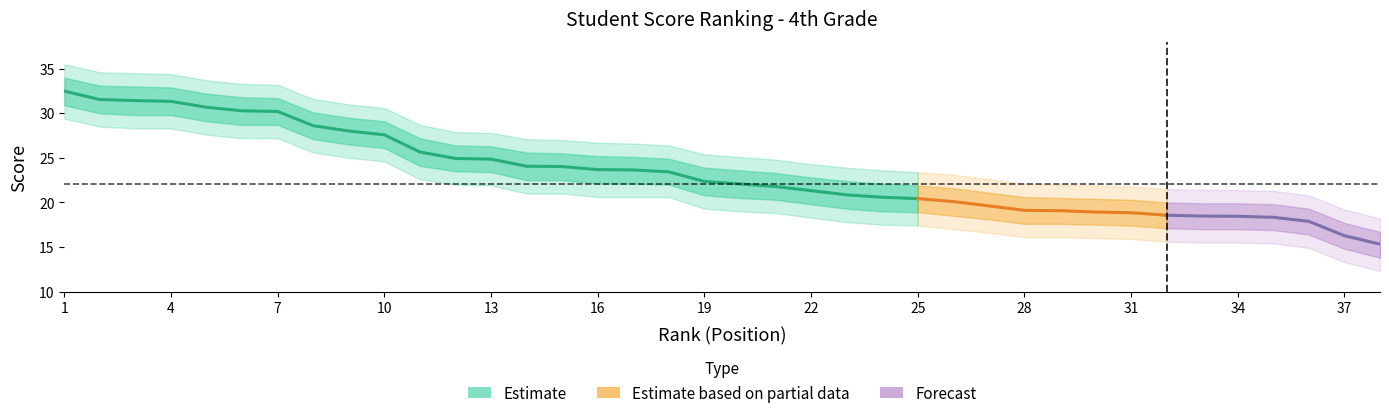

True or false: rank has a value of 8.0 at 8.

True